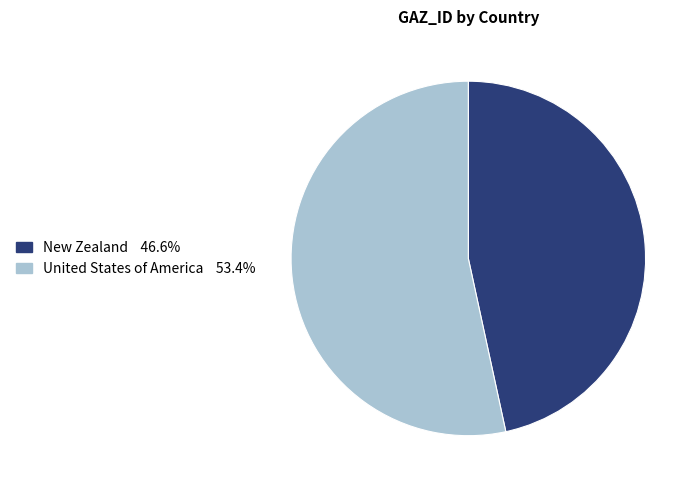

Is the sum of United States of America and New Zealand greater than half?

Yes